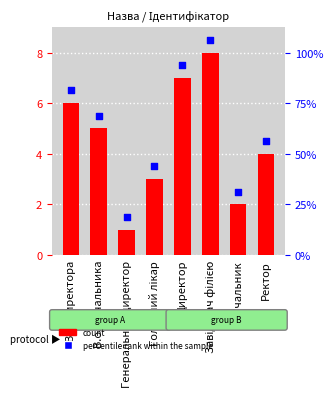

Which series contains the lowest Y value?

Ідентифікатор